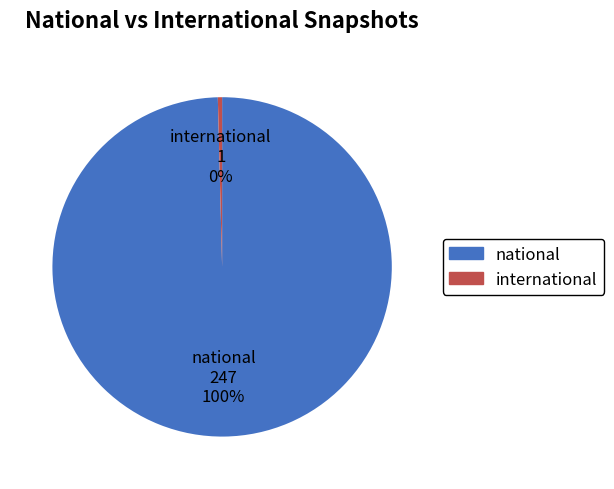

Is the sum of national and international greater than half?

Yes